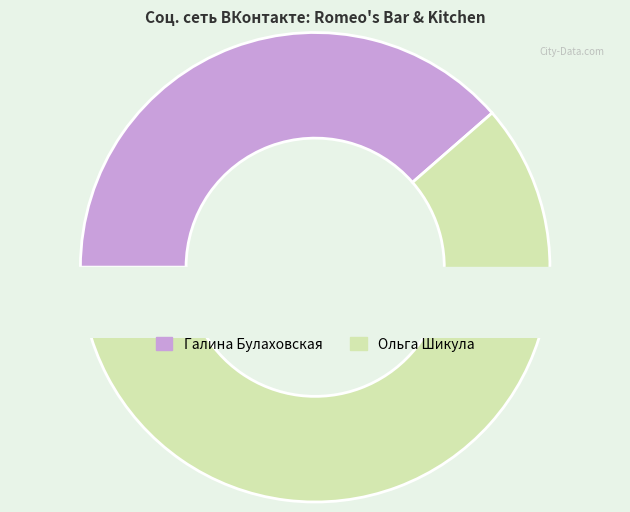

To the nearest percent, what percentage of the pie is Галина Булаховская?

39%